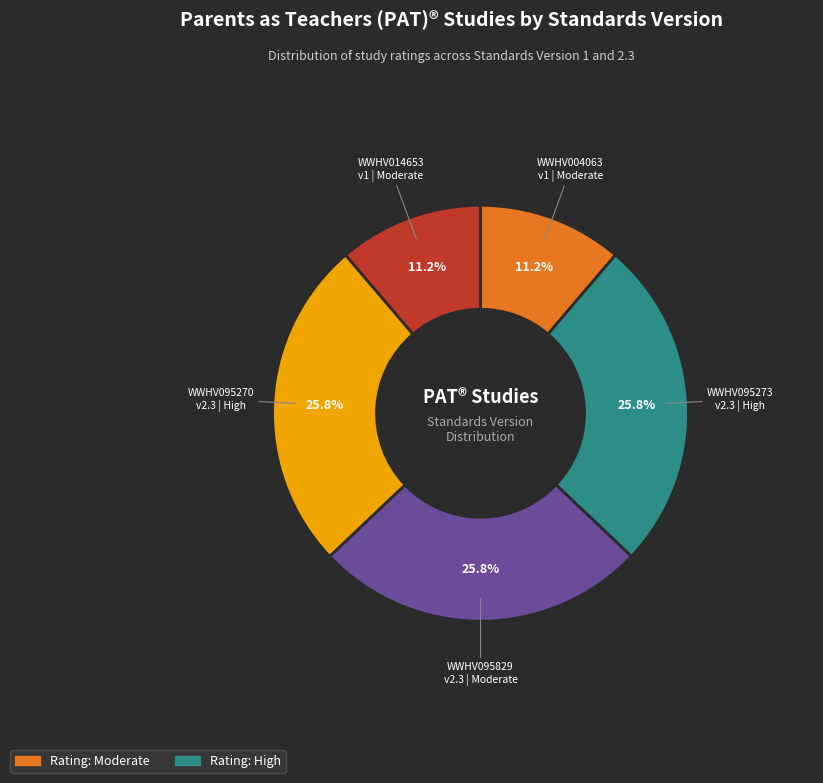

Is there a majority slice in this chart?

No